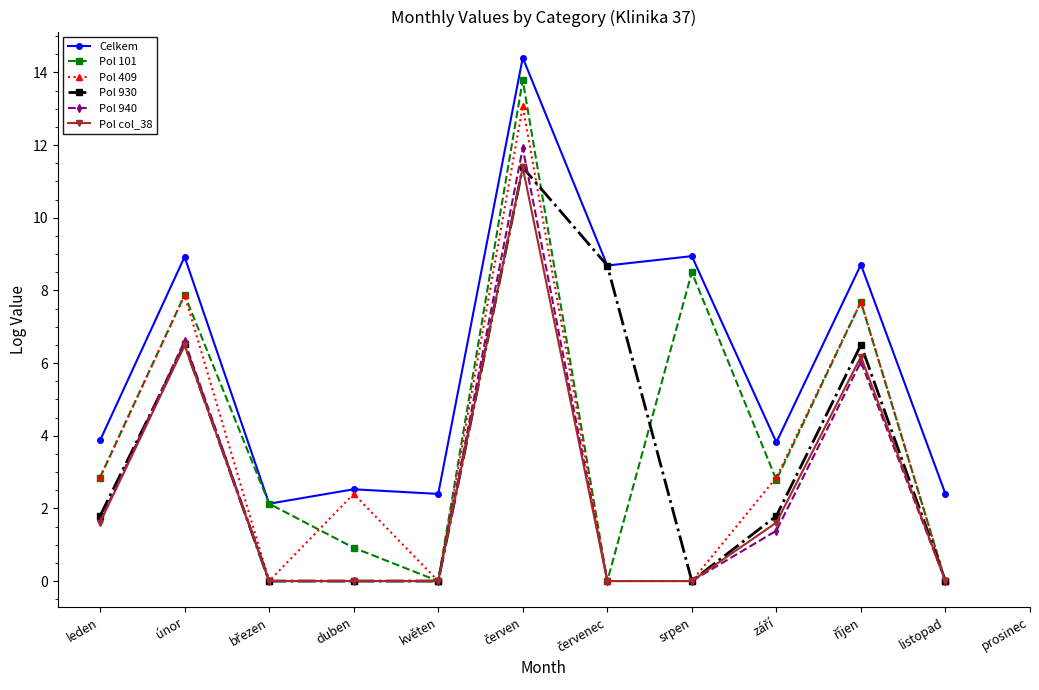

Rank the series at listopad from highest to lowest value.

Celkem, Pol 101, Pol 409, Pol 930, Pol 940, Pol col_38